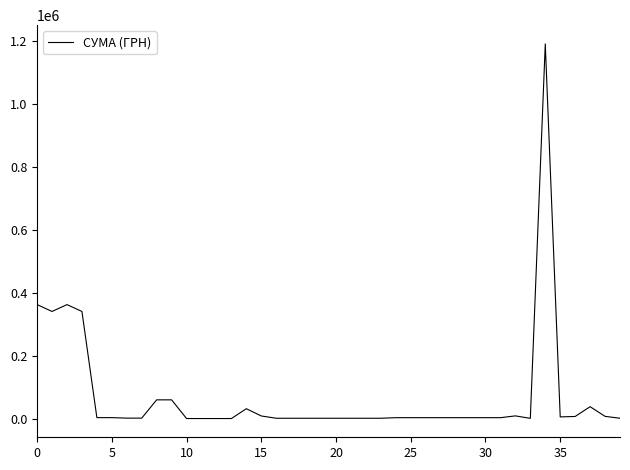

What is the difference between the maximum and minimum values?

1190248.4